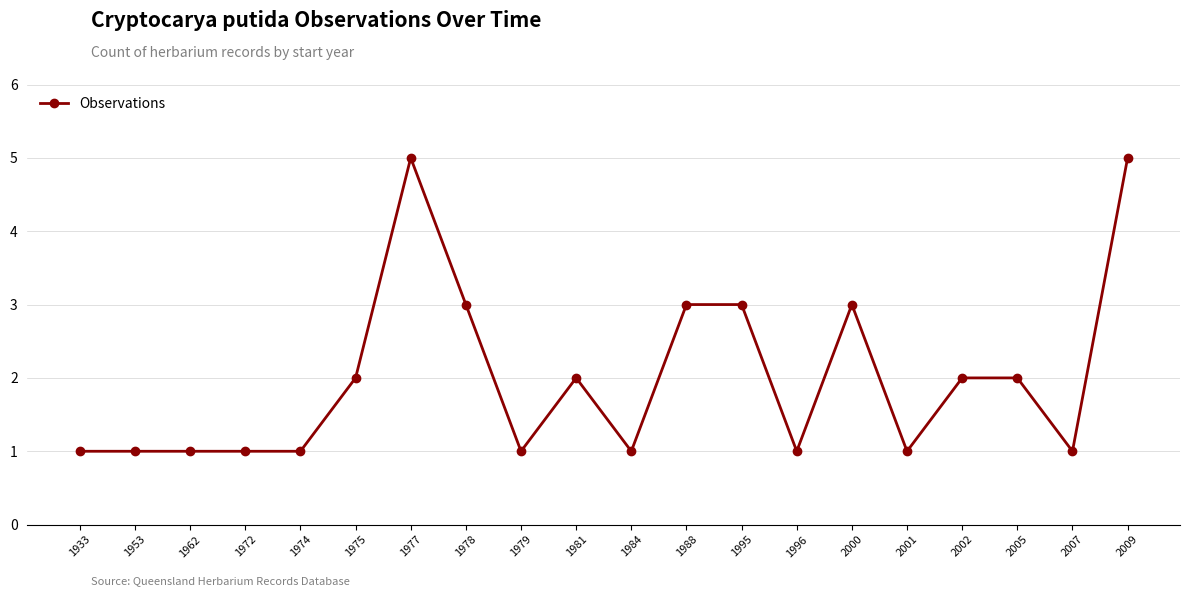

The chart shows a value of 1 at 1996. True or false?

True